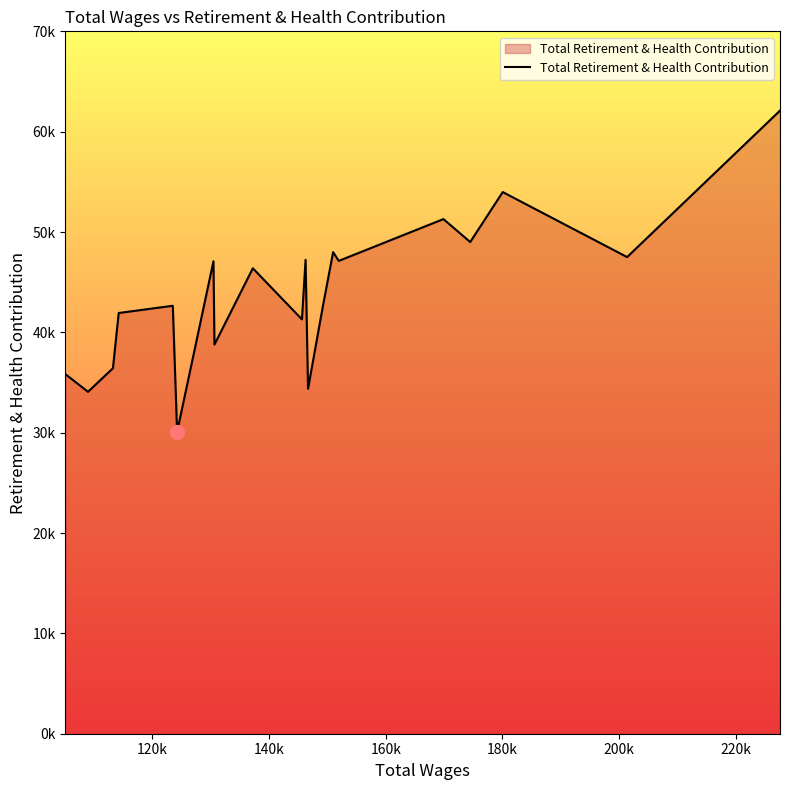

Does the chart display data point markers on the line(s)?

No